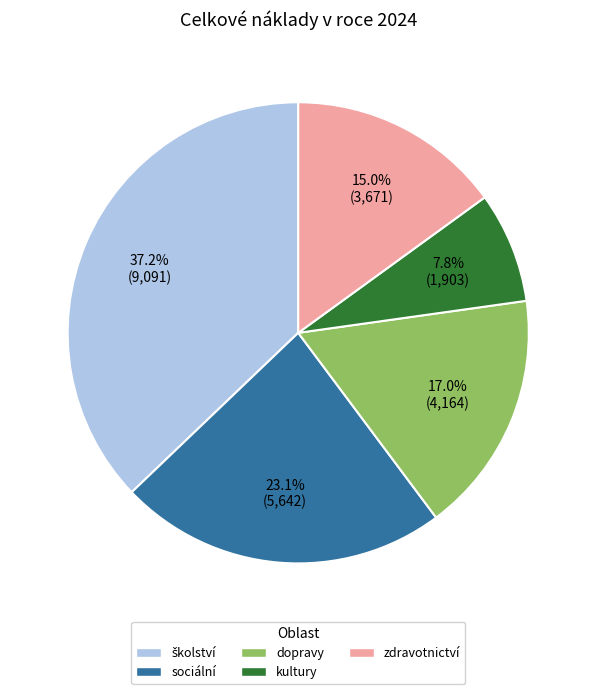

To the nearest percent, what is the difference between the zdravotnictví and kultury slice percentages?

7%